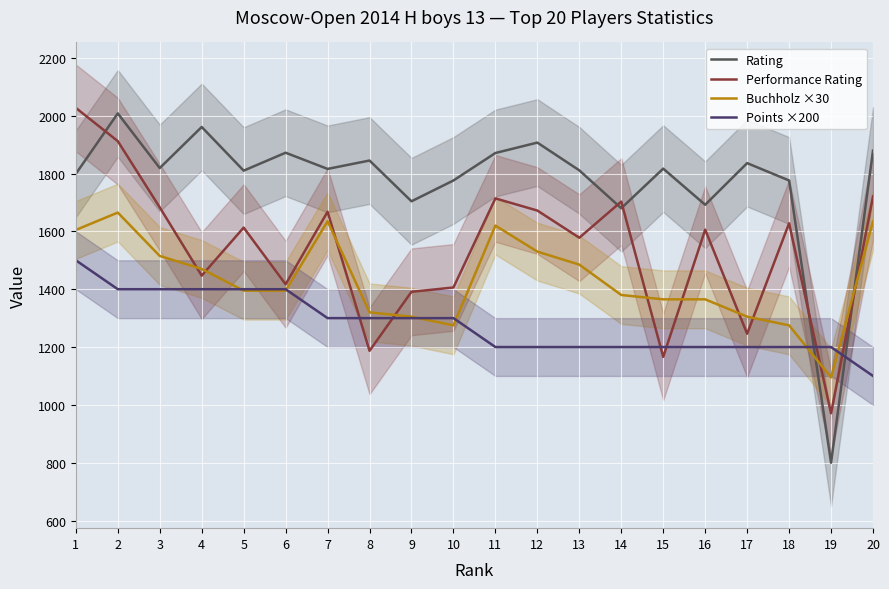

At which category does the chart reach its minimum across all series?

19